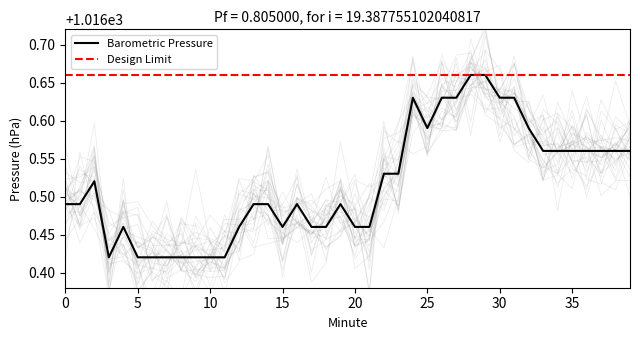

Where is the first local minimum?

3